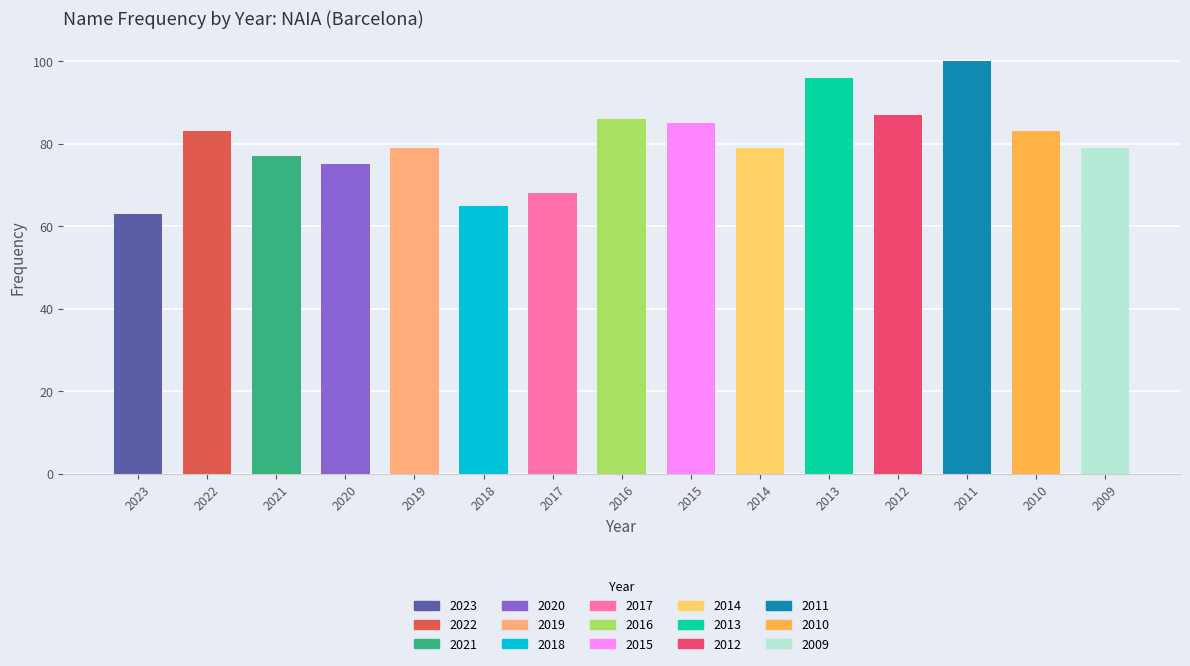

Reading left to right, extract all data points from this chart.

63	83	77	75	79	65	68	86	85	79	96	87	100	83	79